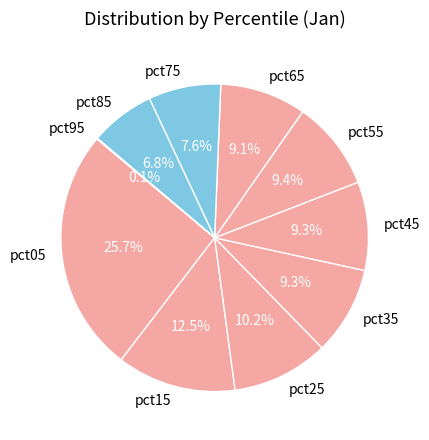

Do pct05 and pct35 together represent more than half of the pie?

No